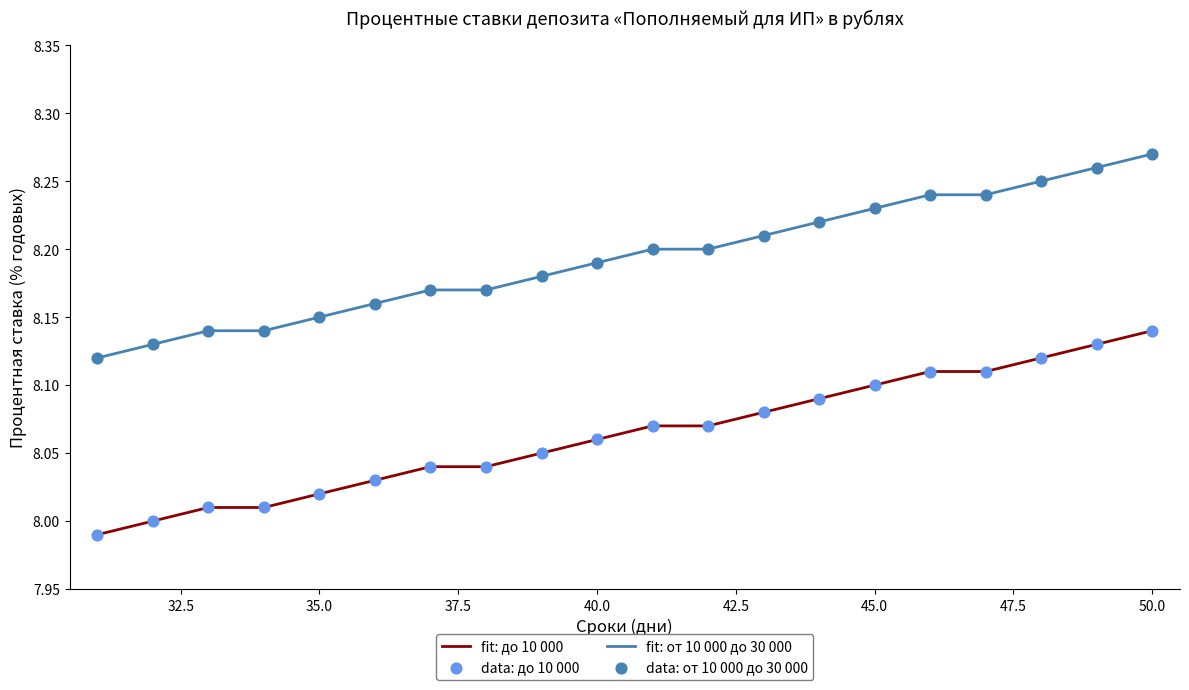

What are all the series names shown in the legend?

до 10 000, от 10 000 до 30 000